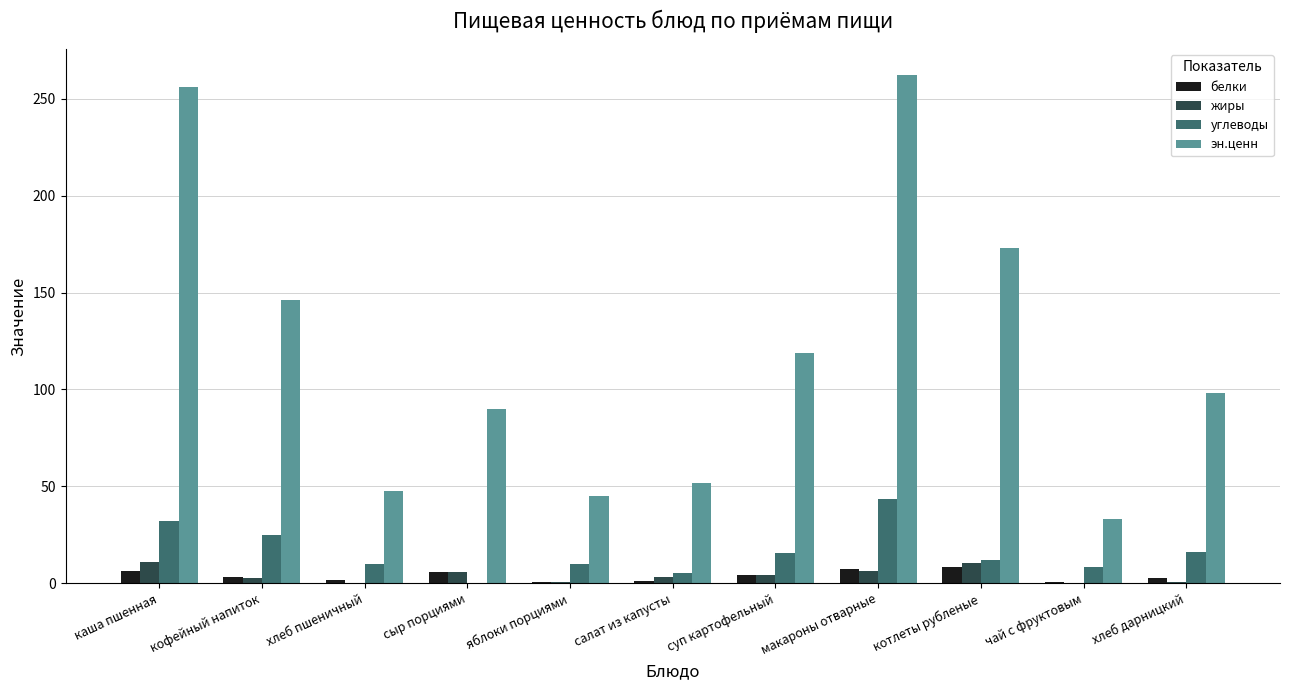

What is the greatest value displayed?

262.5